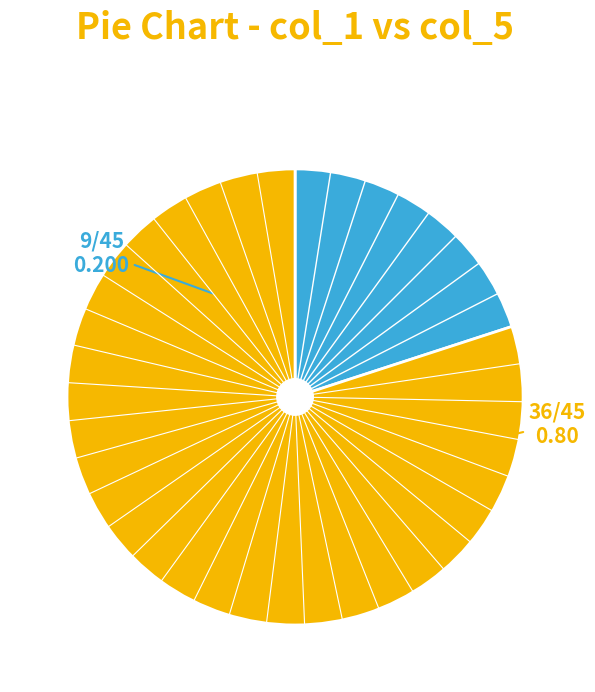

Is there any slice that represents more than half of the pie?

Yes